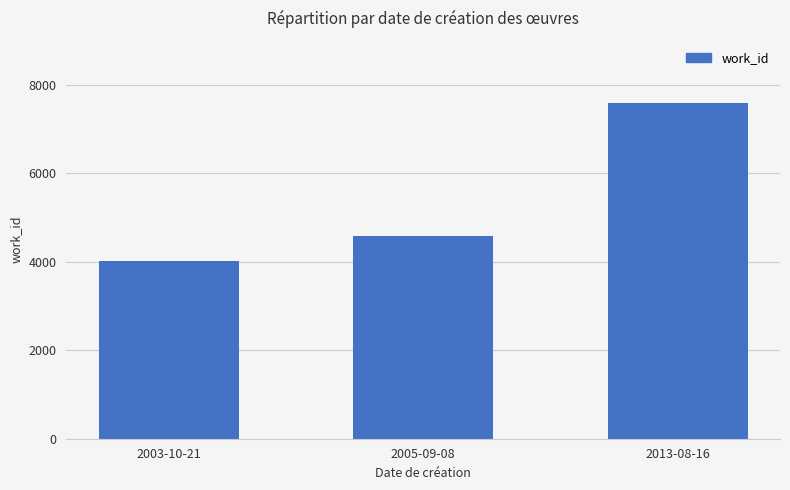

What is the maximum value shown in the chart?

7593